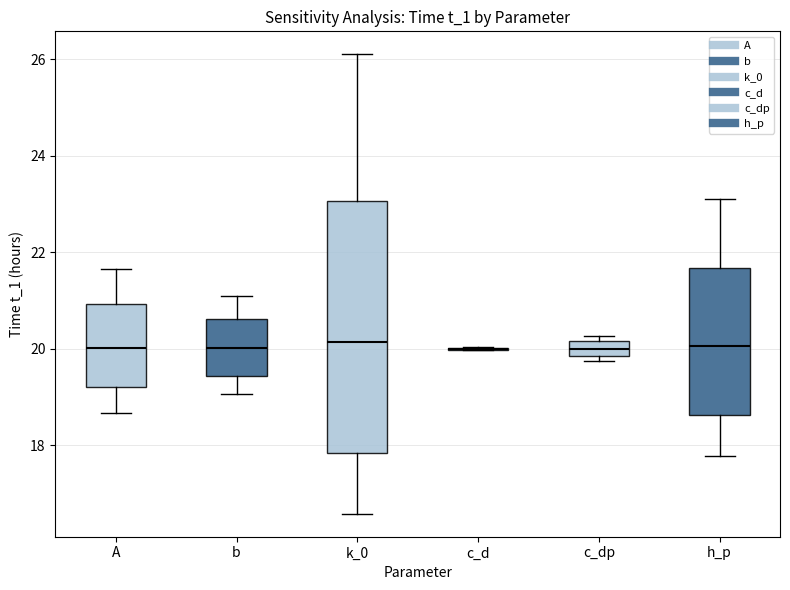

Reading left to right, transcribe this box plot: for each box, give where its median line is, the range the box spans, and where its two whiskers end, as read against the y-axis. The values are not printed on the chart, so give them approximately, as read against the axis.

A: median 20.0, box 19.2 to 21.0, whiskers 18.6 to 21.6
b: median 20.0, box 19.4 to 20.6, whiskers 19.0 to 21.0
k_0: median 20.2, box 17.8 to 23.0, whiskers 16.6 to 26.2
c_d: box collapsed to a line at 20.0, whiskers 20.0 to 20.0
c_dp: median 20.0, box 19.8 to 20.2, whiskers 19.8 (just below the box's lower edge) to 20.2 (just above the box's upper edge)
h_p: median 20.0, box 18.6 to 21.6, whiskers 17.8 to 23.2